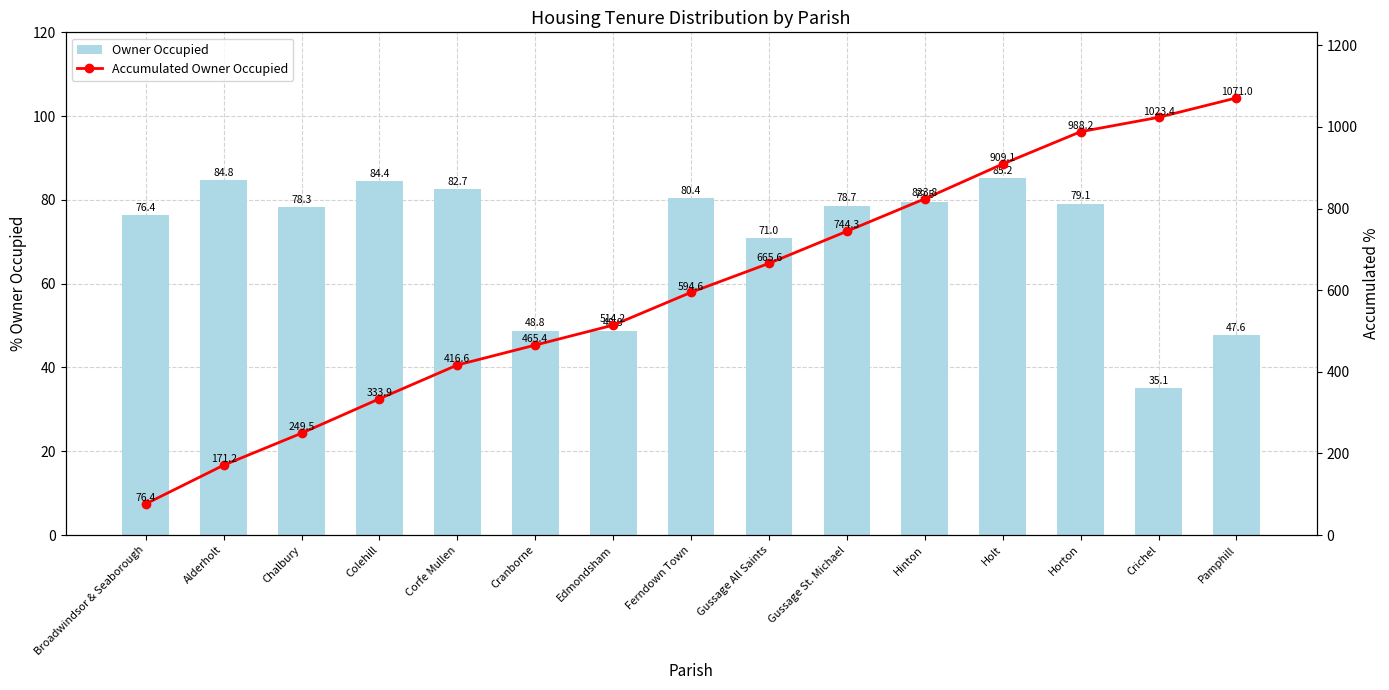

Reading left to right, transcribe all the data shown in this chart.

Owner Occupied: Broadwindsor & Seaborough=76.4	Alderholt=84.8	Chalbury=78.3	Colehill=84.4	Corfe Mullen=82.7	Cranborne=48.8	Edmondsham=48.8	Ferndown Town=80.4	Gussage All Saints=71.0	Gussage St. Michael=78.7	Hinton=79.5	Holt=85.2	Horton=79.1	Crichel=35.1	Pamphill=47.6
Accumulated Owner Occupied: Broadwindsor & Seaborough=76.4	Alderholt=171.2	Chalbury=249.5	Colehill=333.9	Corfe Mullen=416.6	Cranborne=465.4	Edmondsham=514.2	Ferndown Town=594.6	Gussage All Saints=665.6	Gussage St. Michael=744.3	Hinton=823.8	Holt=909.1	Horton=988.2	Crichel=1023.4	Pamphill=1071.0